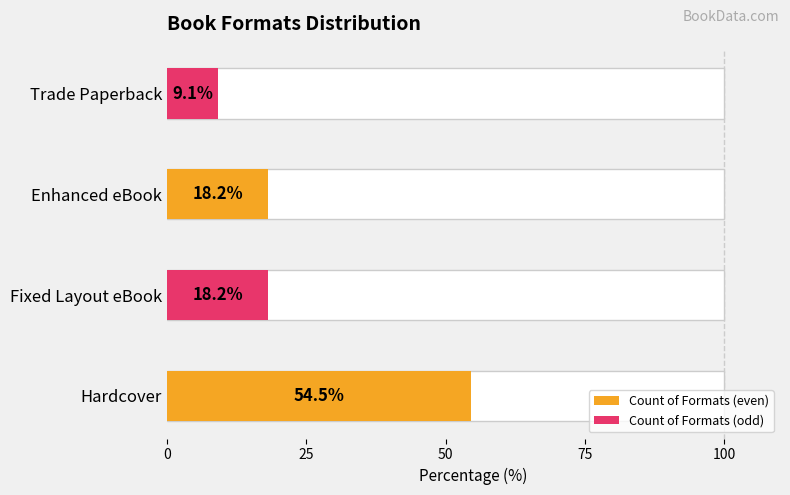

What are all the series names shown in the legend?

Count of Formats (even), Count of Formats (odd)